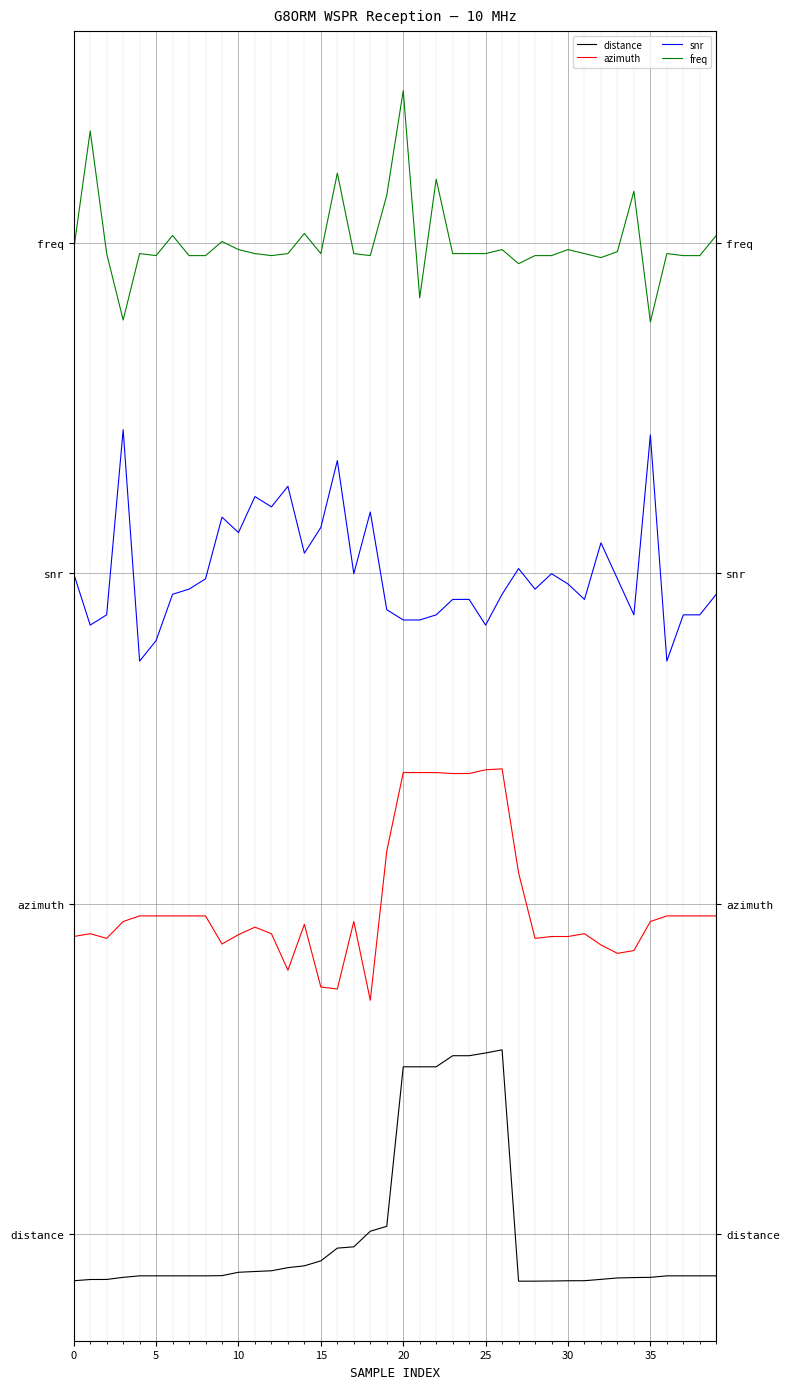

What is the value of the distance point at the 13th from the left?

-0.1